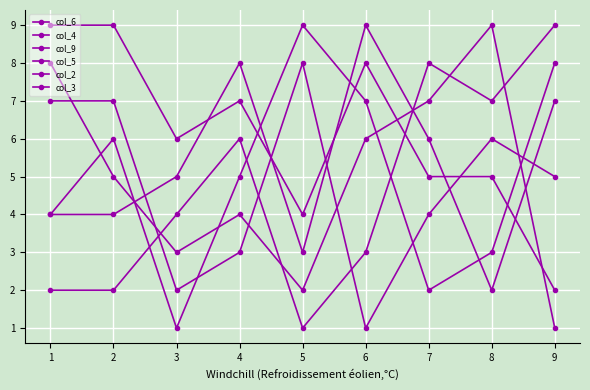

Rank the series at 8 from lowest to highest value.

col_9, col_5, col_3, col_6, col_2, col_4